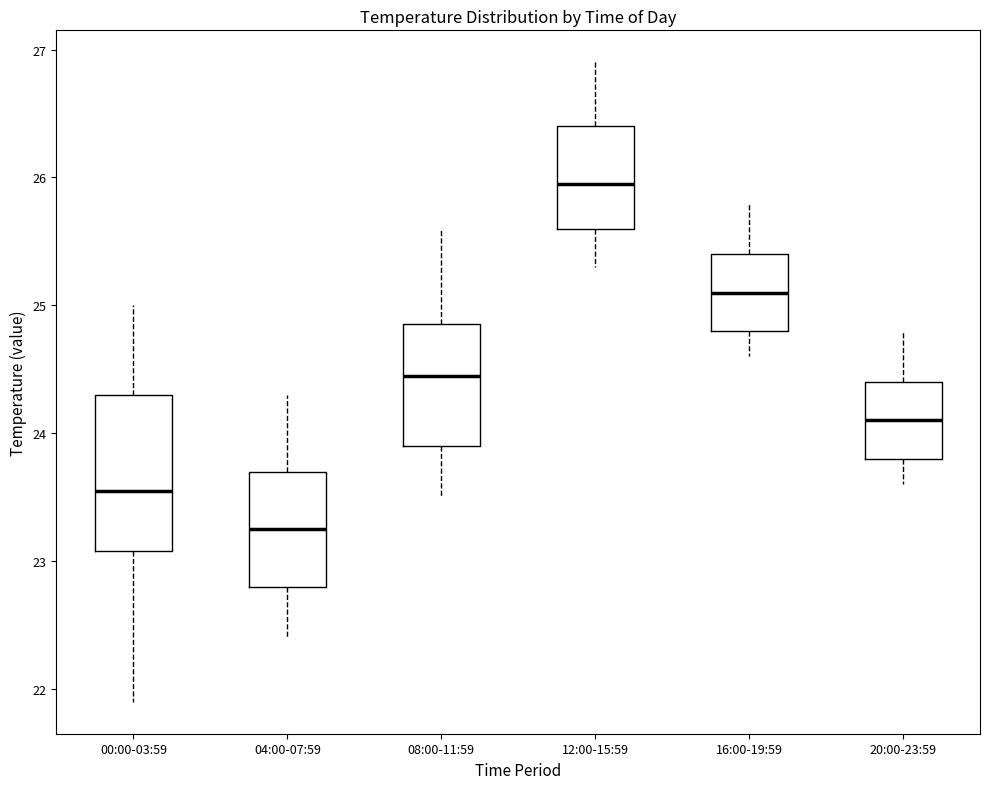

Reading left to right, read every box against the y-axis: the position of its median line, the range the box covers, and the ends of its whiskers. The values are not printed on the chart, so give them approximately, as read against the axis.

00:00-03:59: median 23.6, box 23.1 to 24.3, whiskers 21.9 to 25.0
04:00-07:59: median 23.3, box 22.8 to 23.7, whiskers 22.4 to 24.3
08:00-11:59: median 24.5, box 23.9 to 24.9, whiskers 23.5 to 25.6
12:00-15:59: median 26.0, box 25.6 to 26.4, whiskers 25.3 to 26.9
16:00-19:59: median 25.1, box 24.8 to 25.4, whiskers 24.6 to 25.8
20:00-23:59: median 24.1, box 23.8 to 24.4, whiskers 23.6 to 24.8